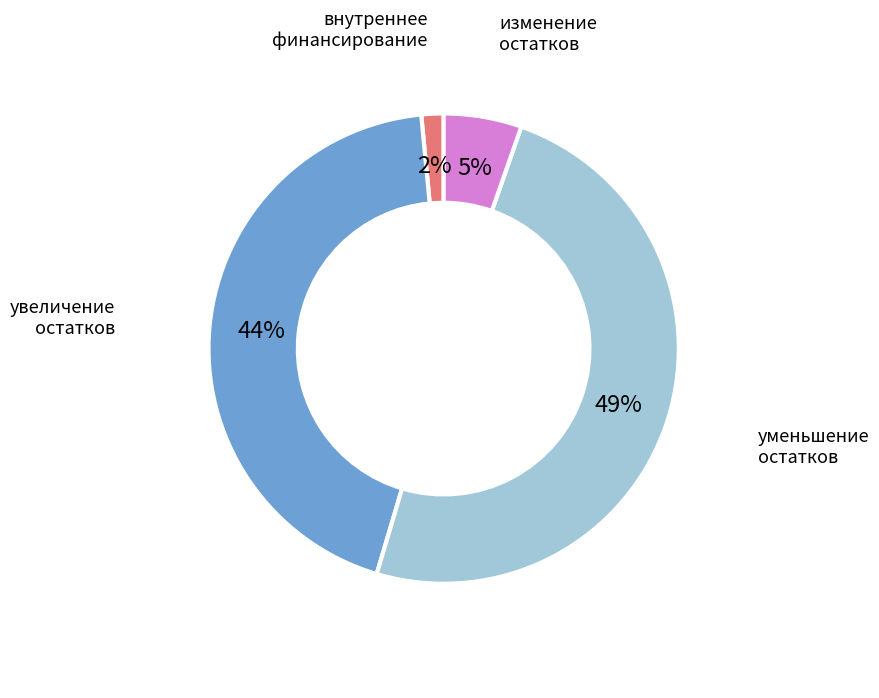

To the nearest percent, what portion does увеличение остатков represent?

44%